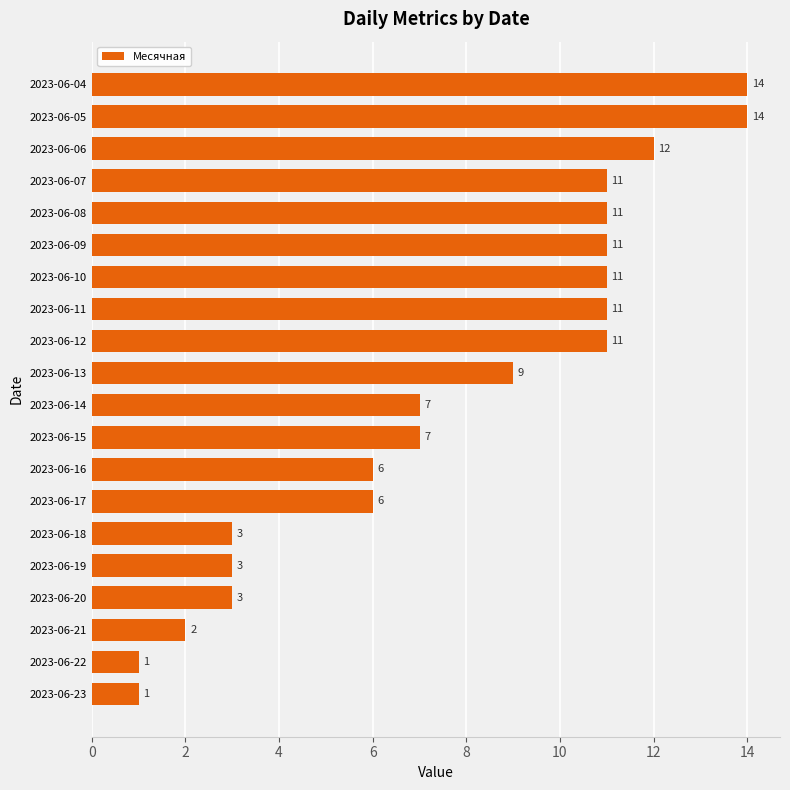

What is the difference between the second highest and minimum values?

13